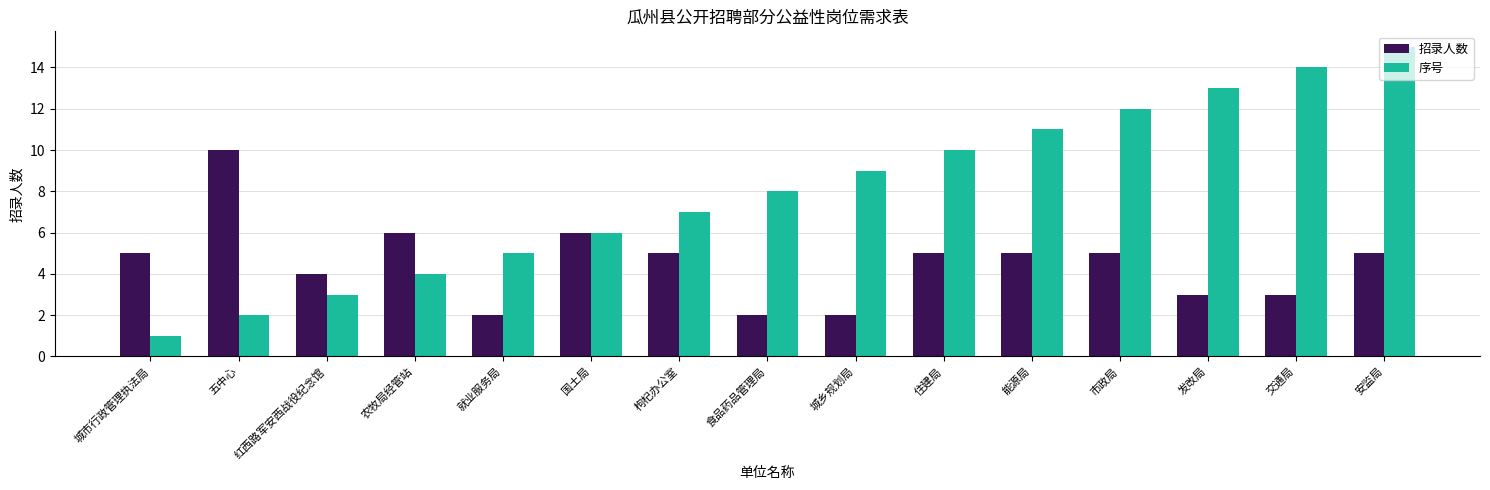

Which series has the largest range (max minus min)?

序号